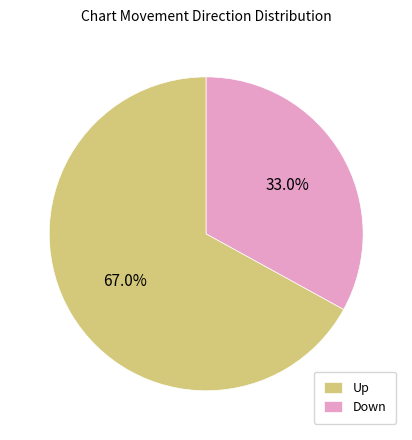

What portion of the pie excludes Down?

67.0%